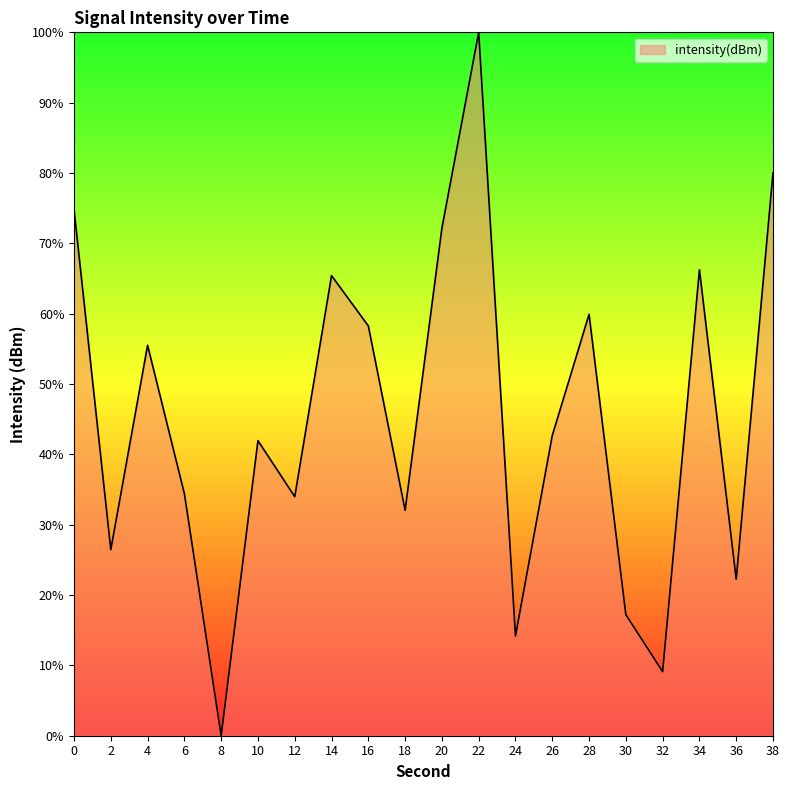

How many distinct data groups are displayed?

1